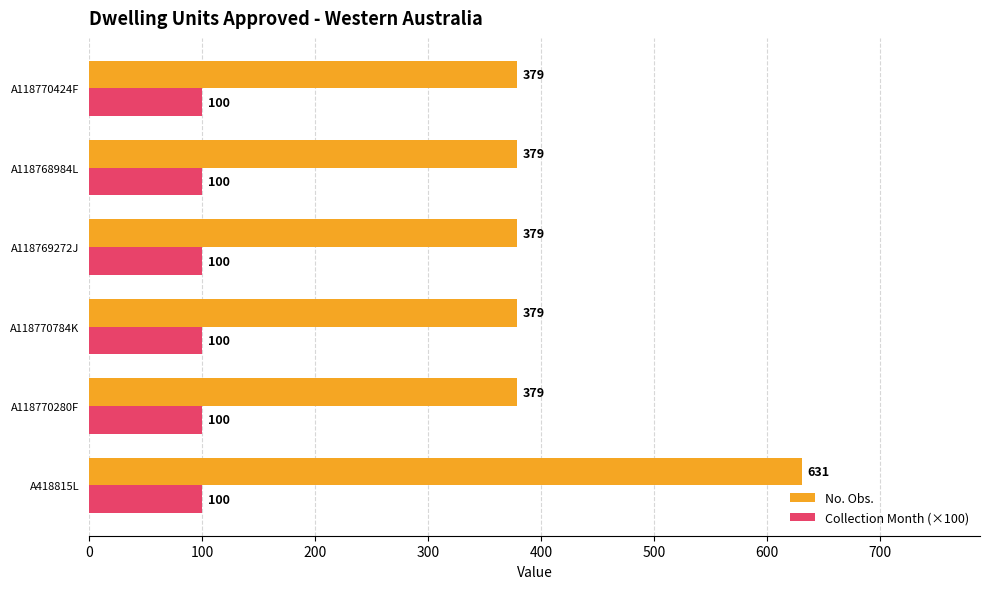

Which series has the largest range (max minus min)?

No. Obs.